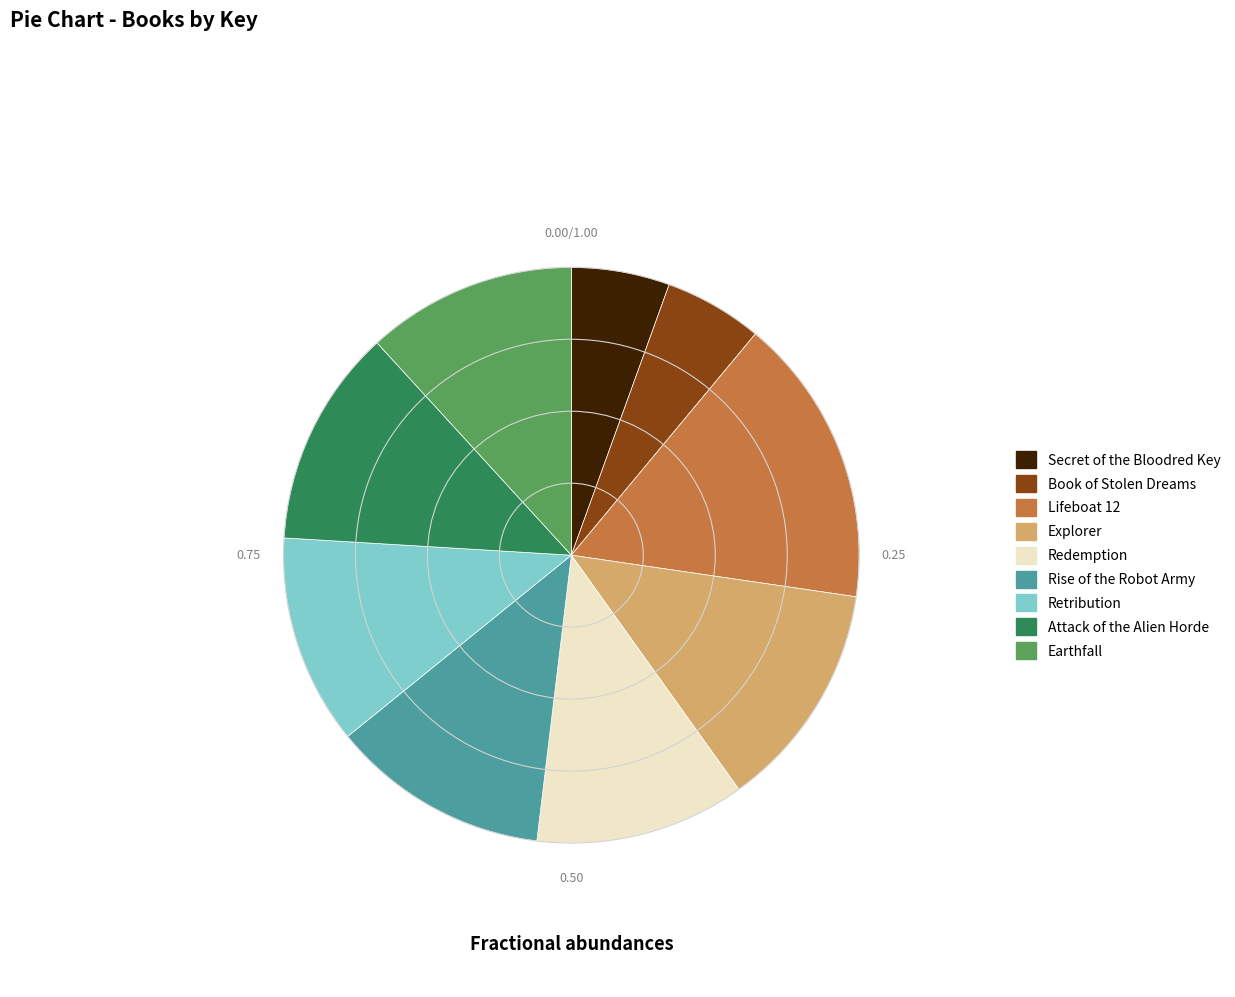

Is there any slice that represents more than half of the pie?

No